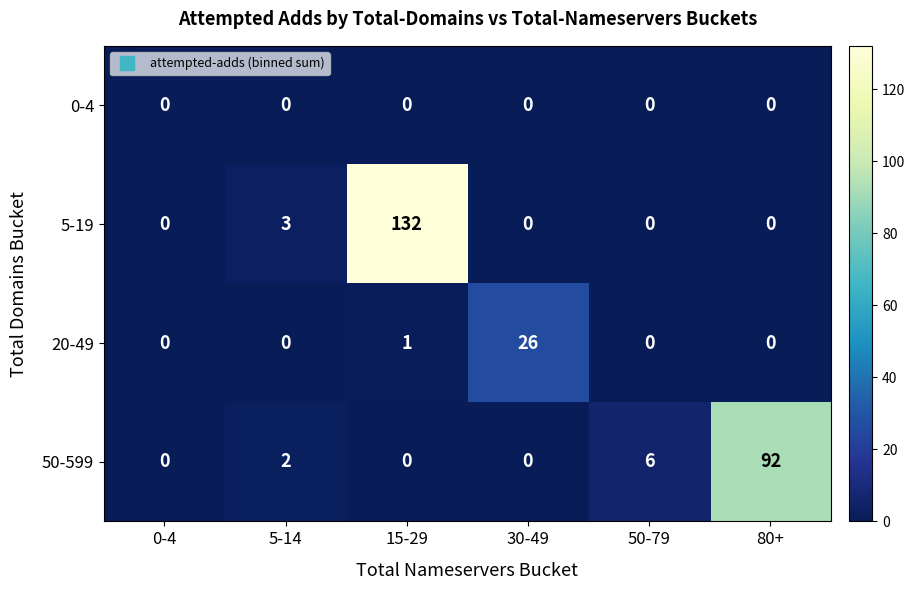

The 20-49 series shows 0 at 50-79. True or false?

True